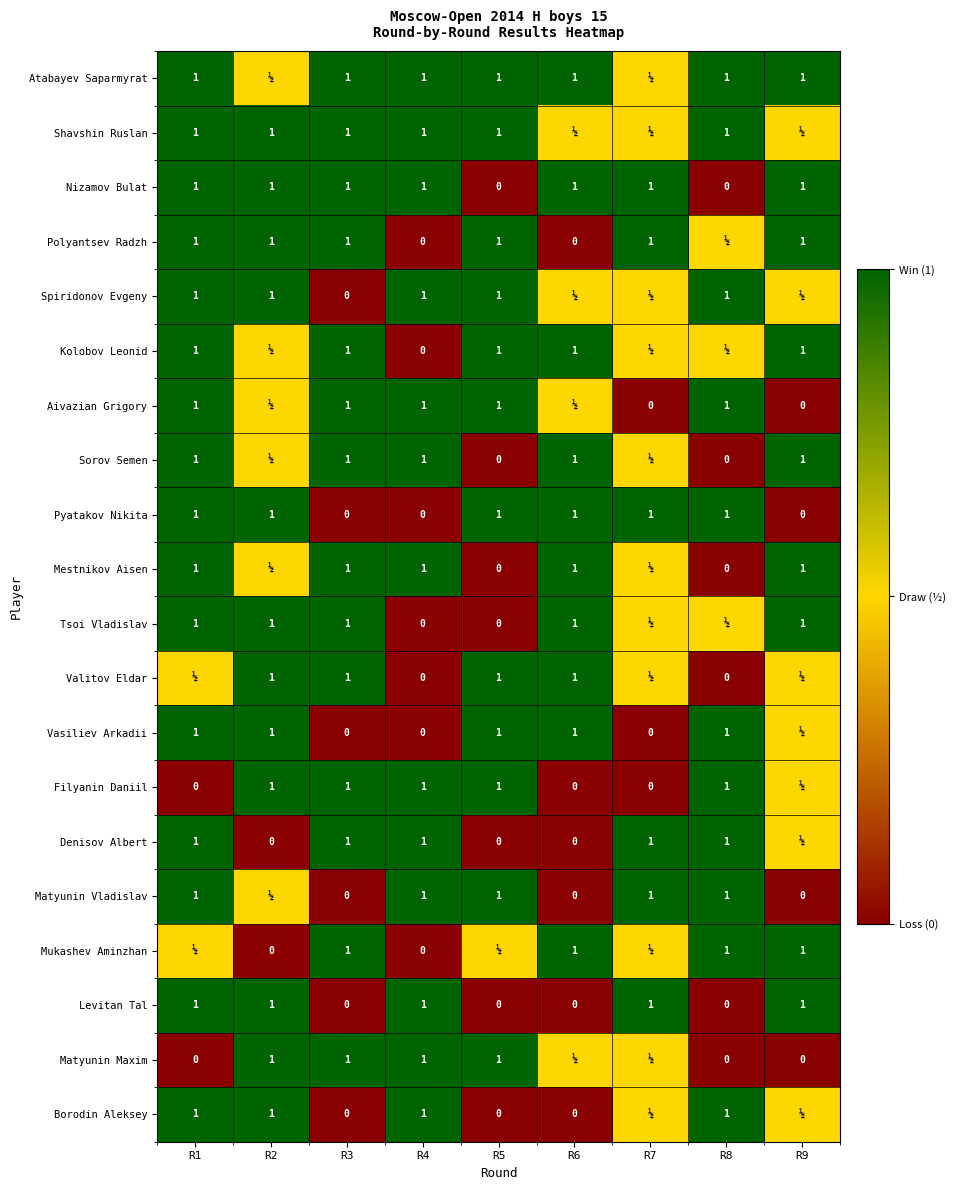

Which category has the highest value across all series?

R1